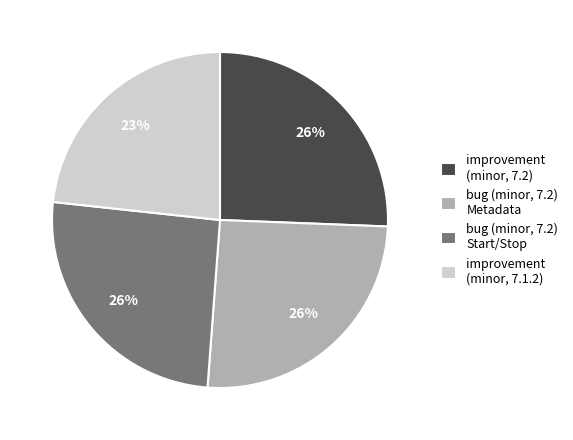

Does improvement (minor, 7.1.2) account for over 50% of the chart?

No